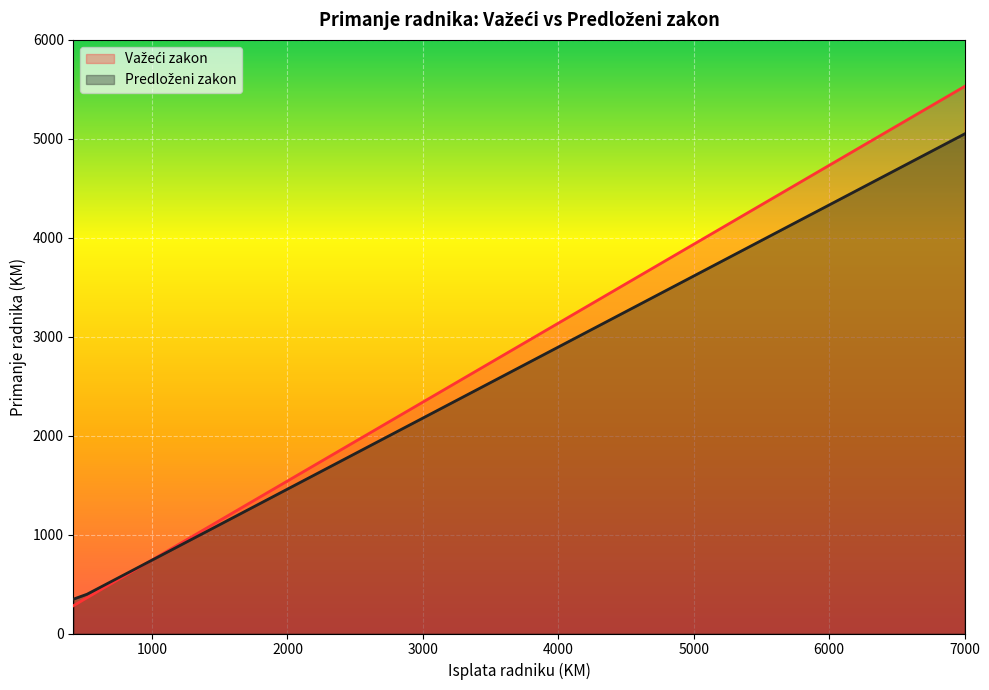

Rank the series at 1120 from lowest to highest value.

Predloženi zakon, Važeći zakon